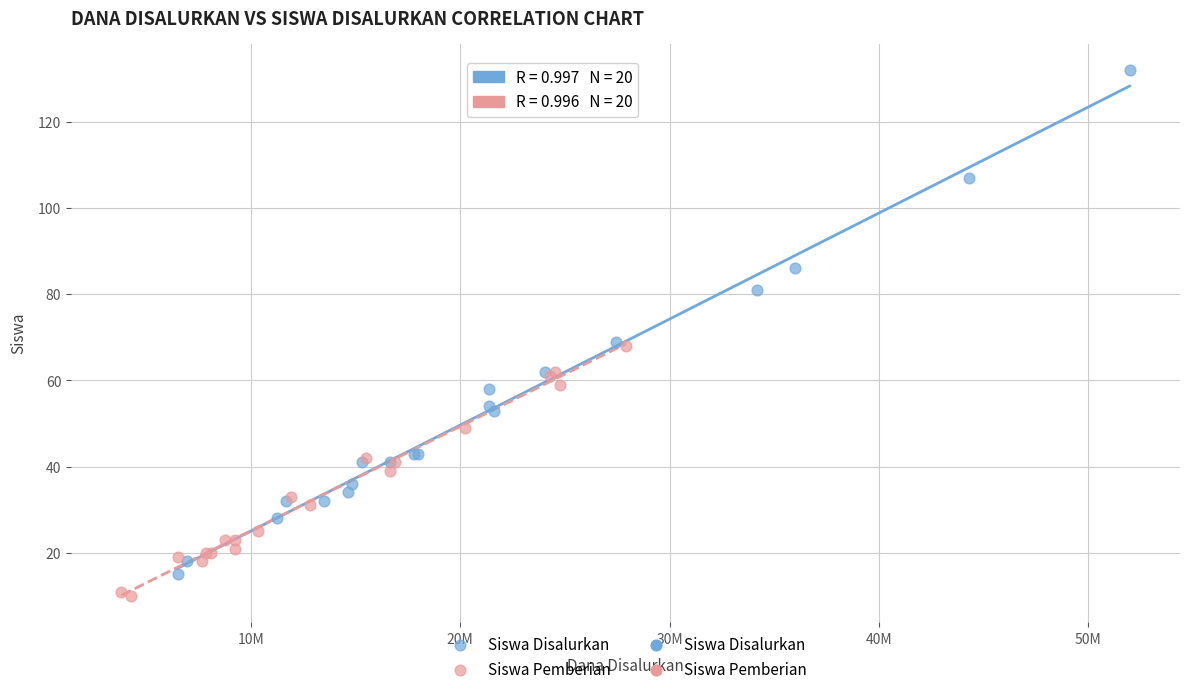

Which series reaches the maximum Y coordinate?

Siswa Disalurkan